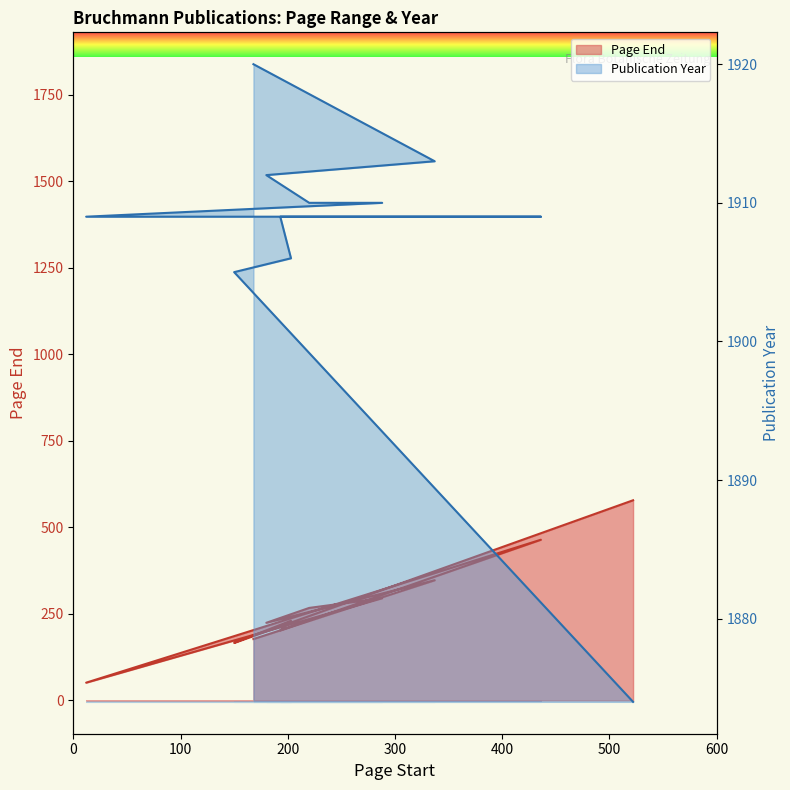

Between 193 and 203, which is larger?

203